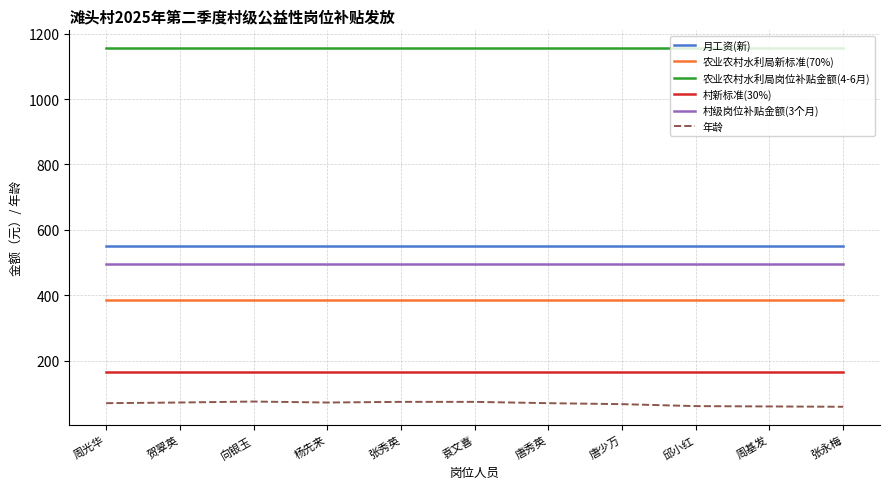

Which series has the largest total across all categories?

农业农村水利局岗位补贴金额(4-6月)